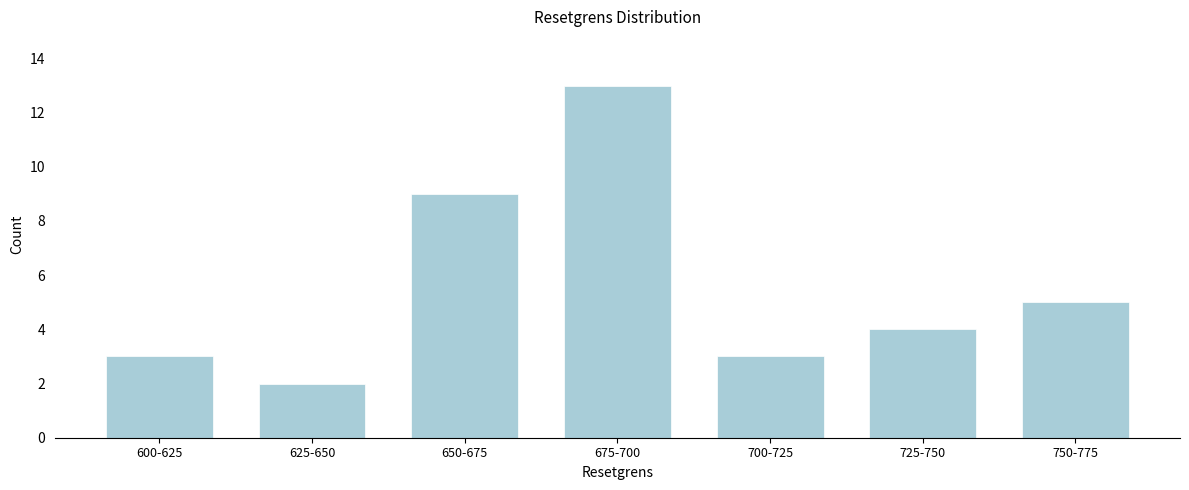

Reading left to right, transcribe all the data shown in this chart.

600-625=3	625-650=2	650-675=9	675-700=13	700-725=3	725-750=4	750-775=5